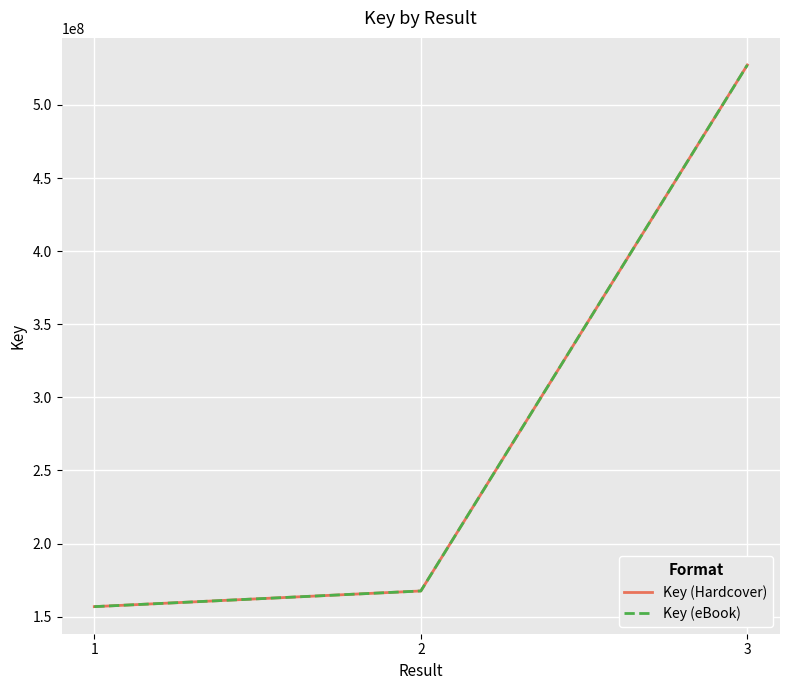

Does the chart display data point markers on the line(s)?

No